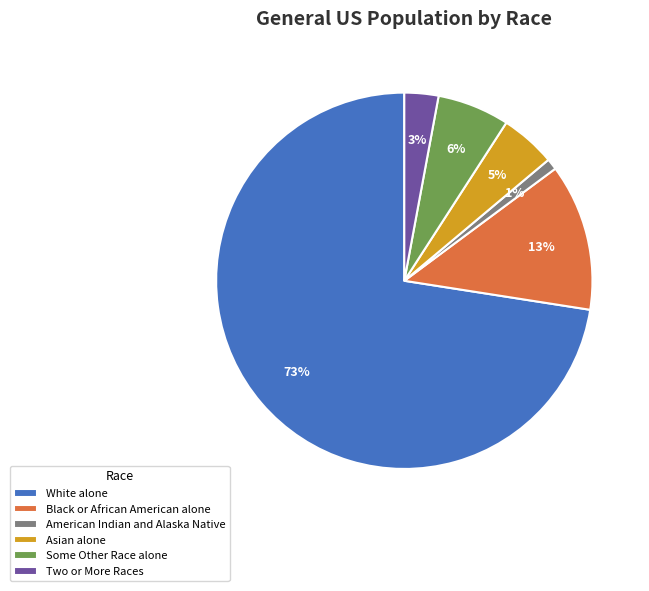

Count the number of slices in the pie.

6